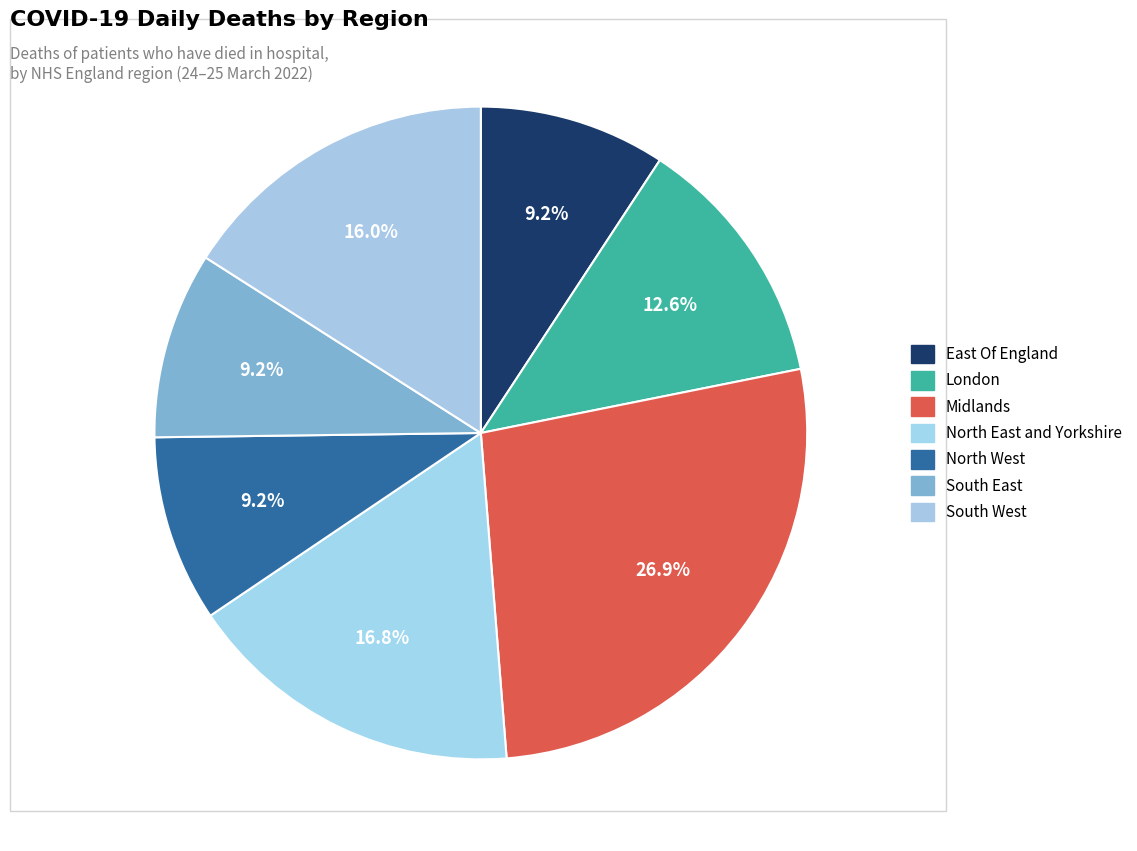

How many segments does this pie chart have?

7